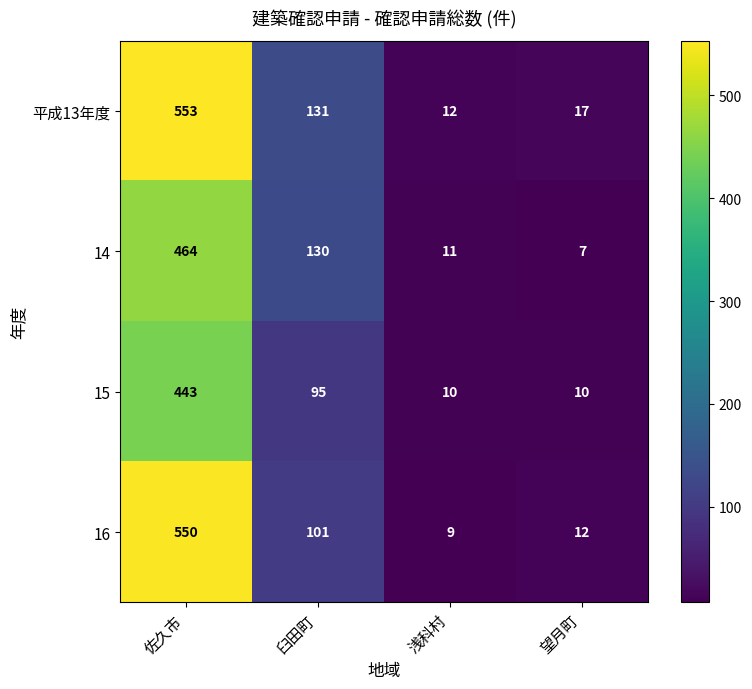

How many values in the 15 series are below 95?

2